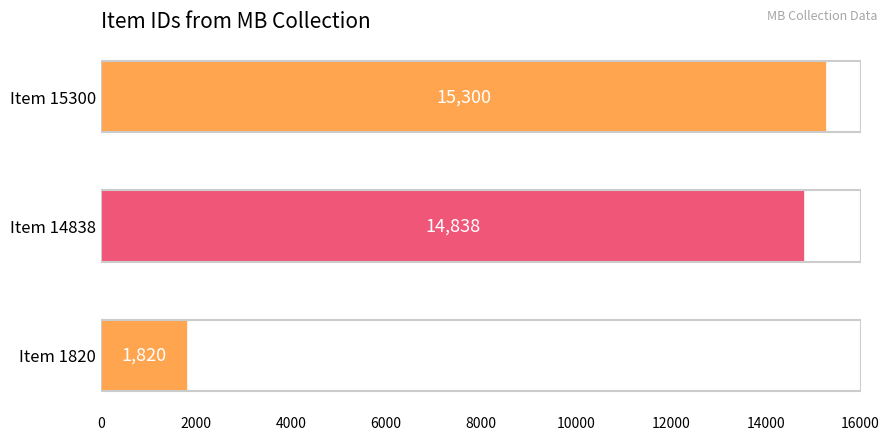

Reading bottom to top, what are all the values shown in this chart?

1820	14838	15300